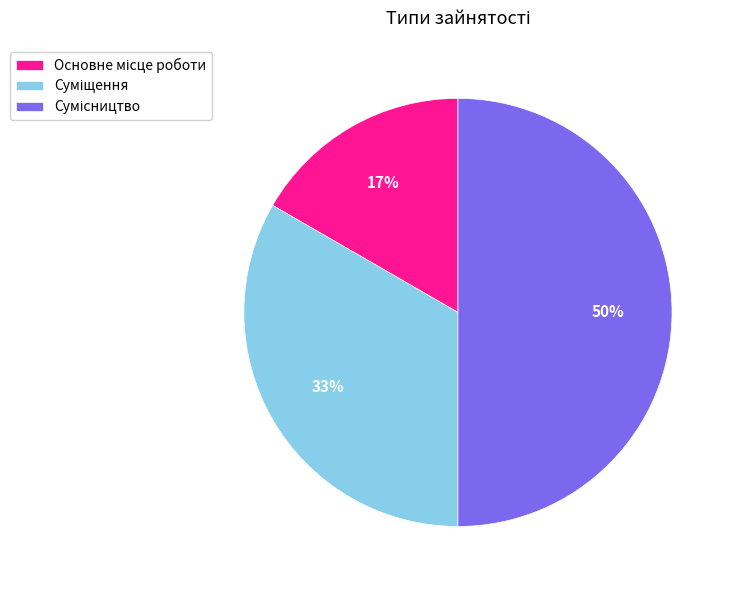

To the nearest percent, what is the average slice percentage?

33%